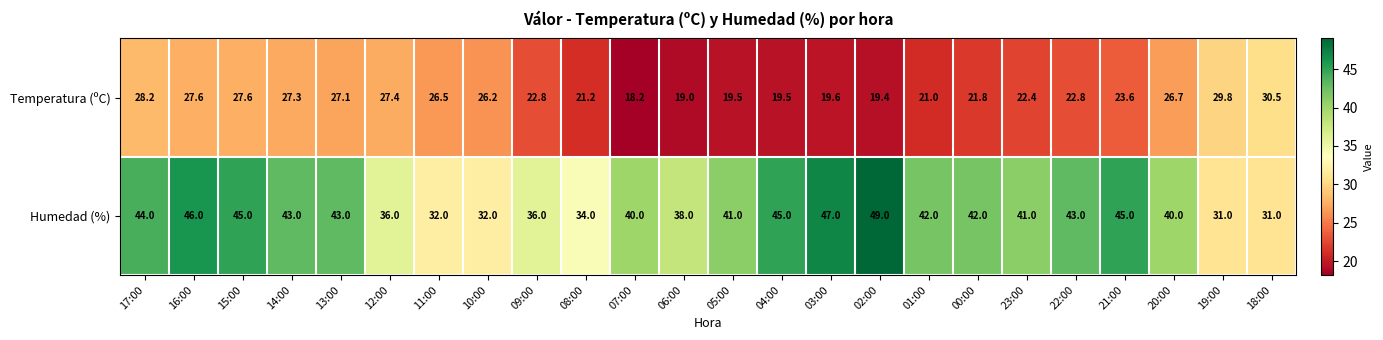

Rank the series at 16:00 from lowest to highest value.

Temperatura (ºC), Humedad (%)